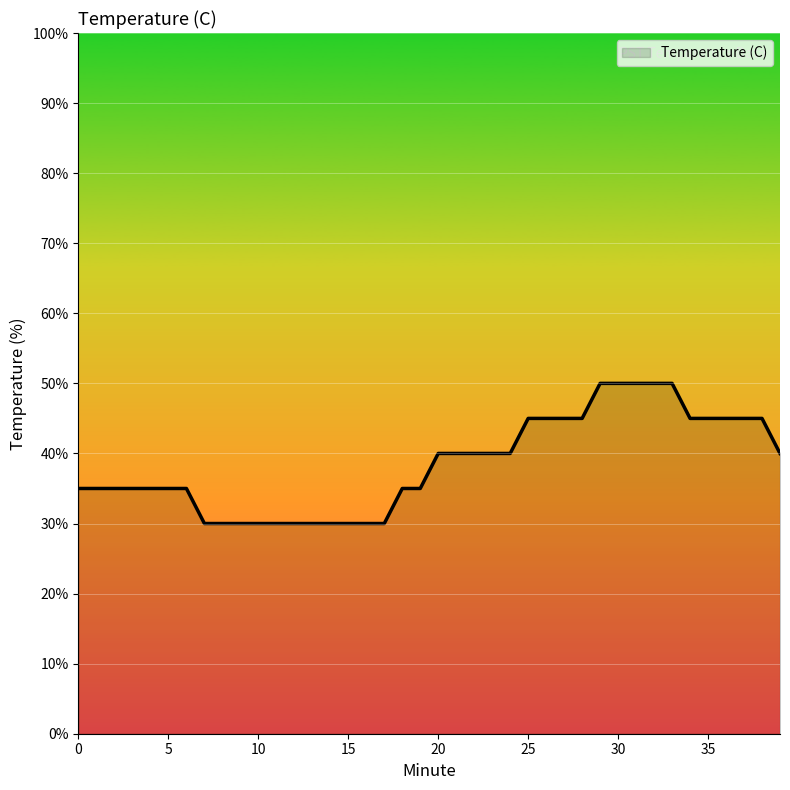

What is the minimum value shown in the chart?

30.0